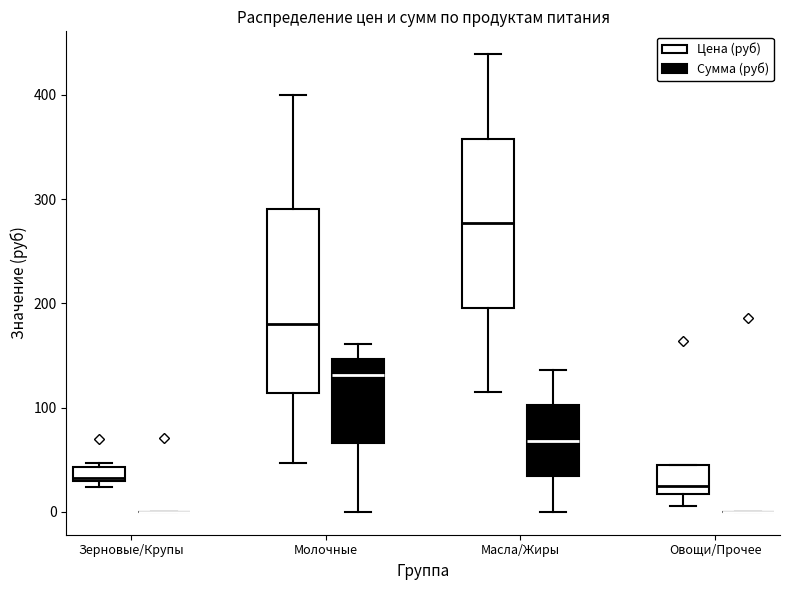

Which box is the tallest, from its lower edge to its upper edge?

Молочные (Цена (руб))